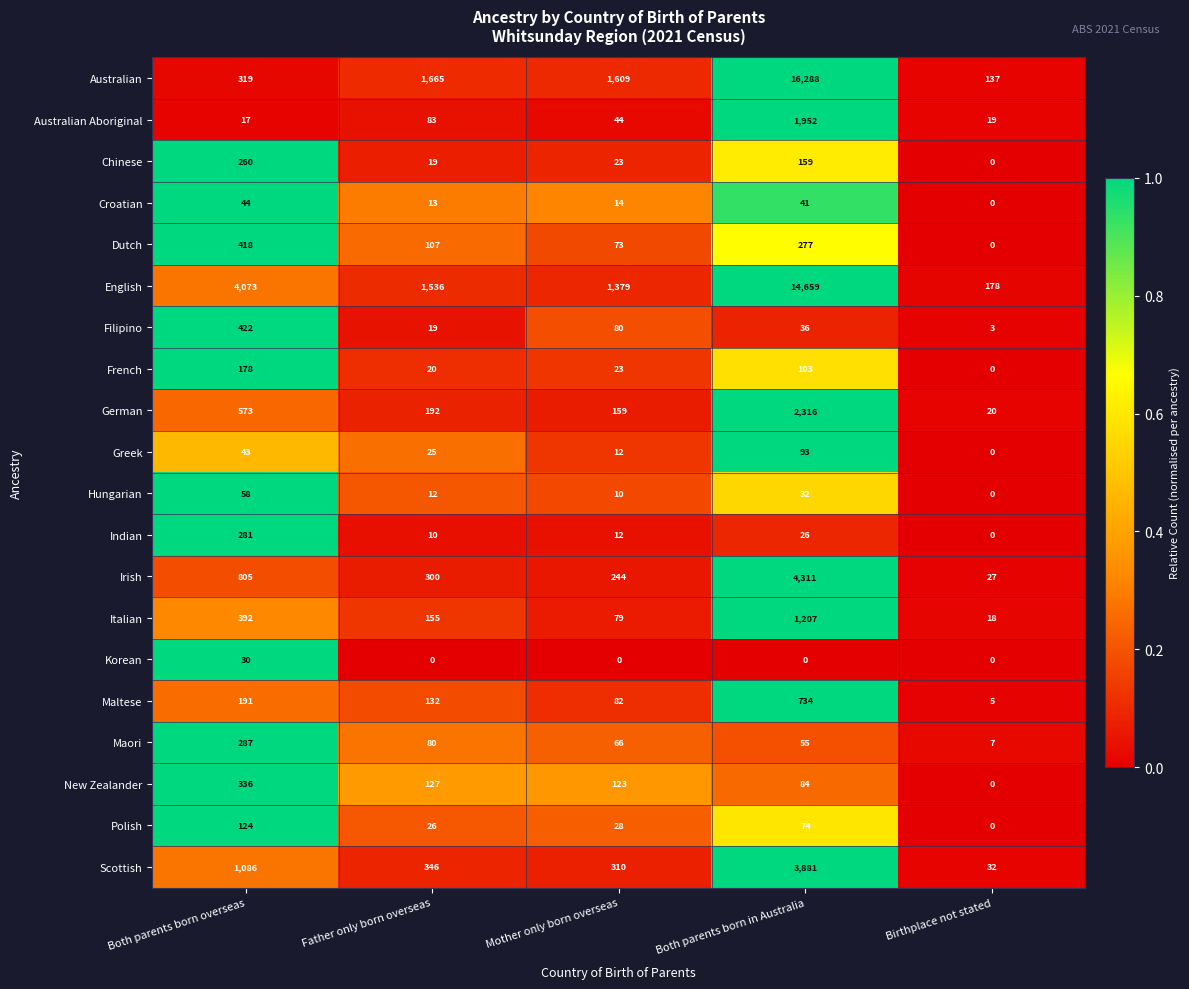

Rank the series by their maximum value, from highest to lowest.

Australian, English, Irish, Scottish, German, Australian Aboriginal, Italian, Maltese, Filipino, Dutch, New Zealander, Maori, Indian, Chinese, French, Polish, Greek, Hungarian, Croatian, Korean